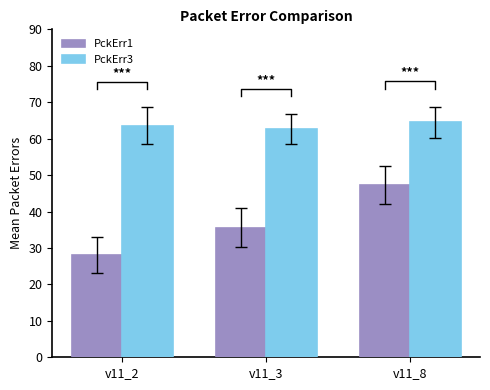

Rank the series by their maximum value, from highest to lowest.

PckErr3, PckErr1